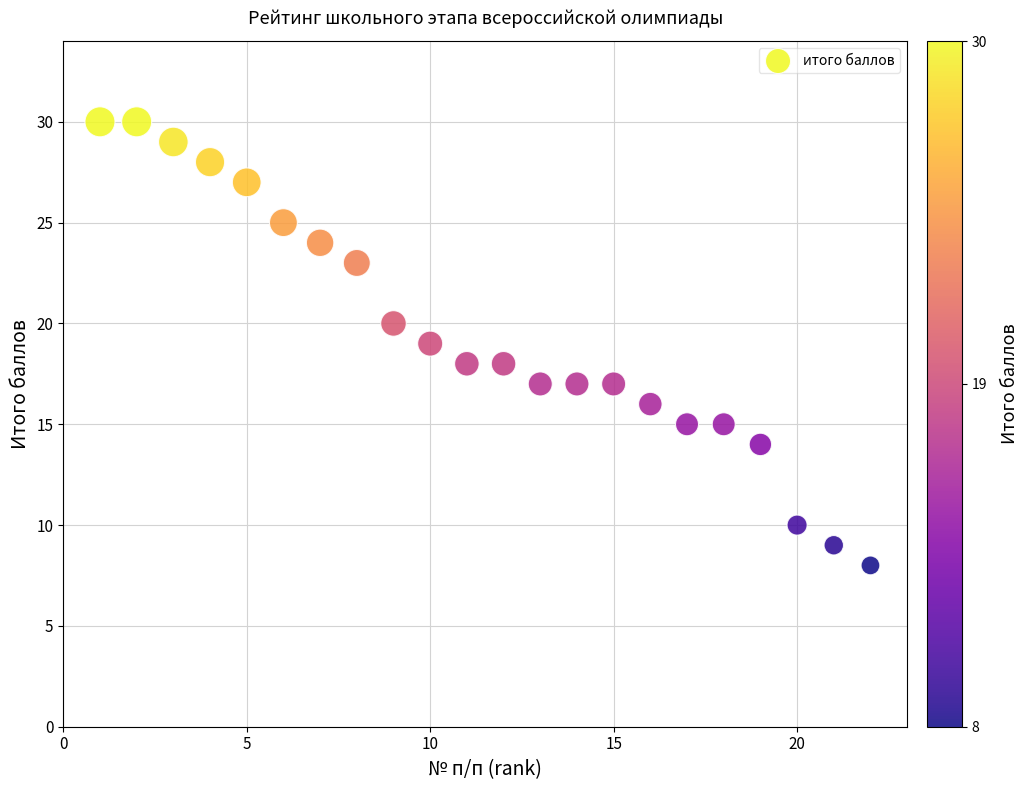

What is the range of Y values (max minus min)?

22